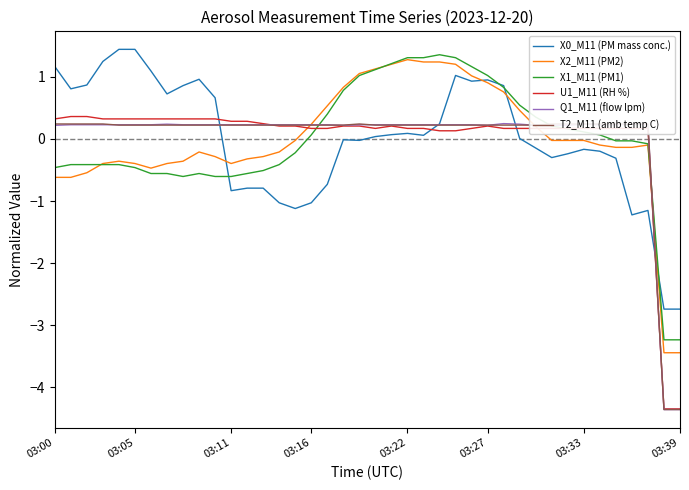

Which series ends up on top after the final intersection of X0_M11 (PM mass conc.) and Q1_M11 (flow lpm)?

X0_M11 (PM mass conc.)